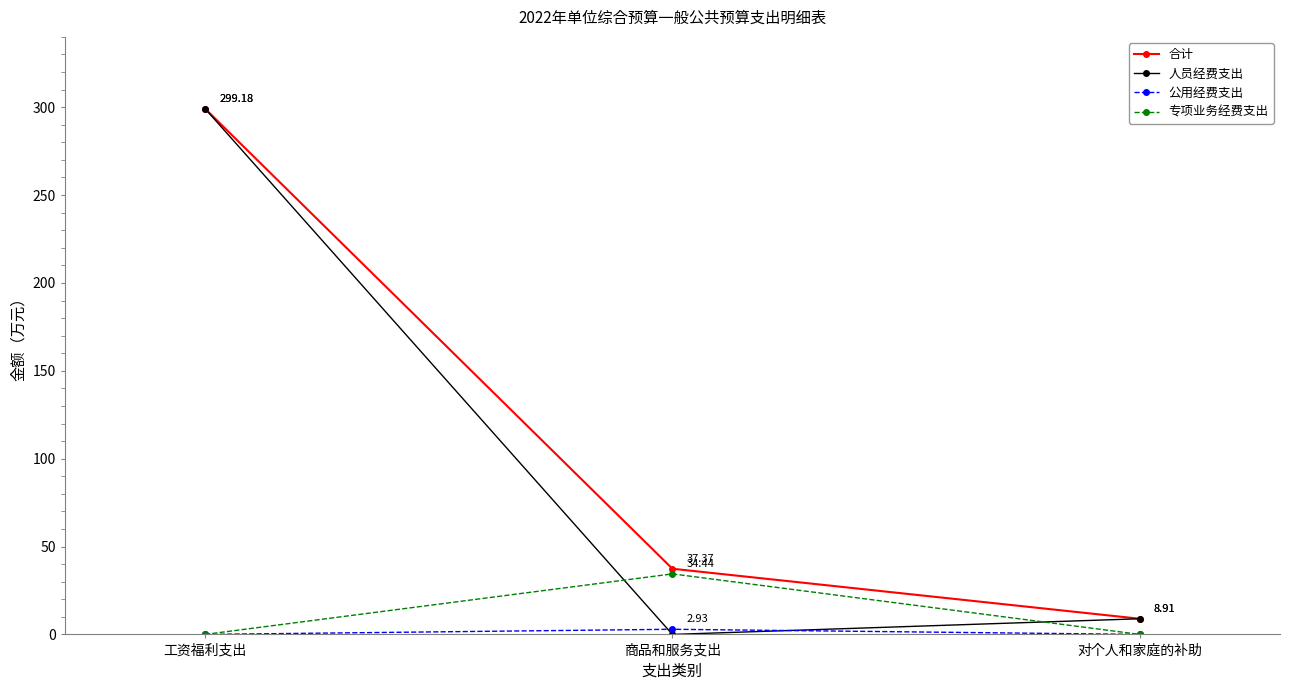

What is the label of the 1st point from the right?

对个人和家庭的补助